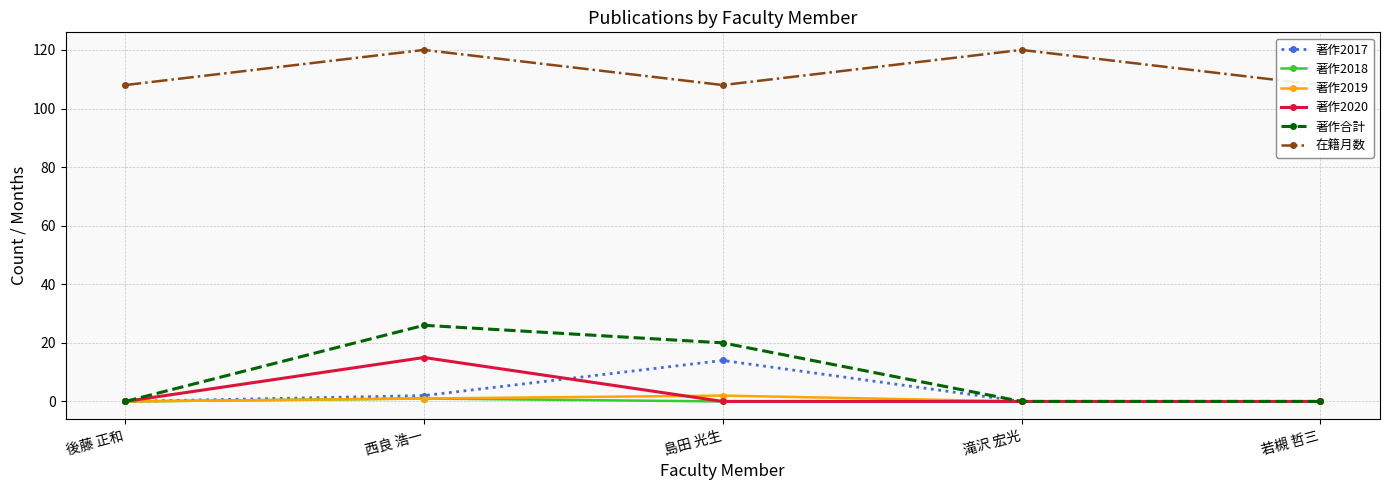

What position from the left is 滝沢 宏光?

4